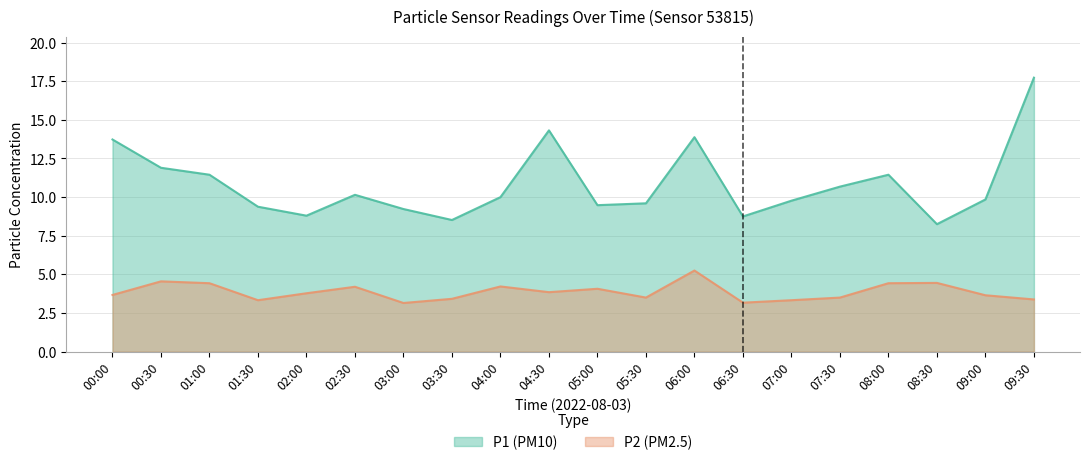

At how many categories does at least one series exceed 13?

4